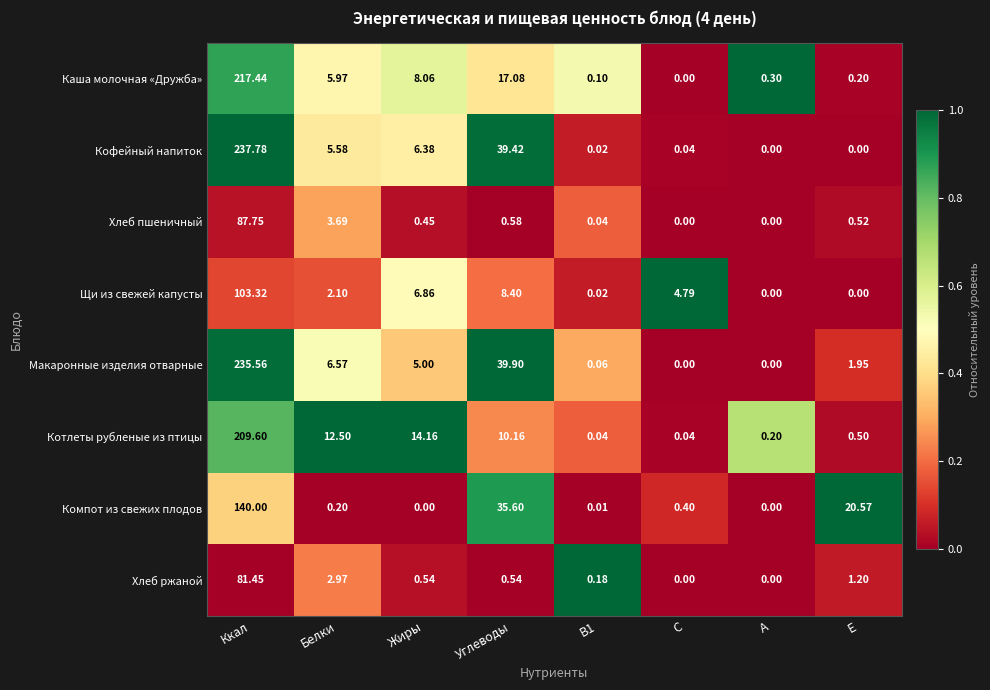

List the series in order of their peak value, highest first.

Кофейный напиток, Макаронные изделия отварные, Каша молочная «Дружба», Котлеты рубленые из птицы, Компот из свежих плодов, Щи из свежей капусты, Хлеб пшеничный, Хлеб ржаной